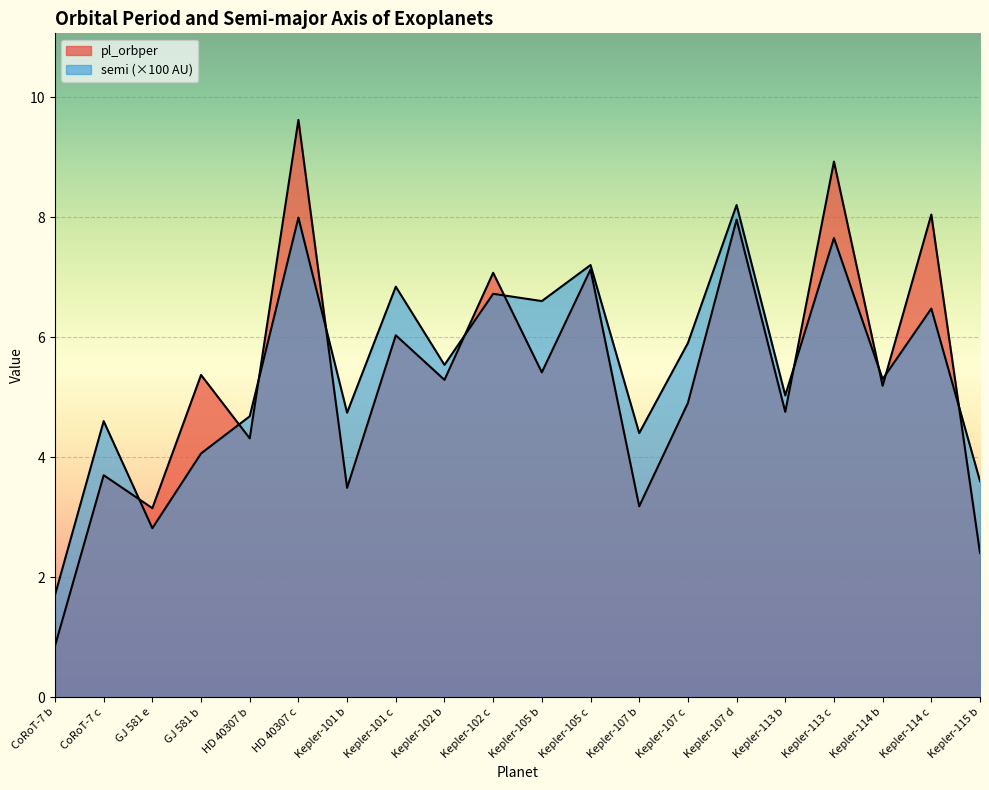

Where does the semi series first go above 5?

HD 40307 c